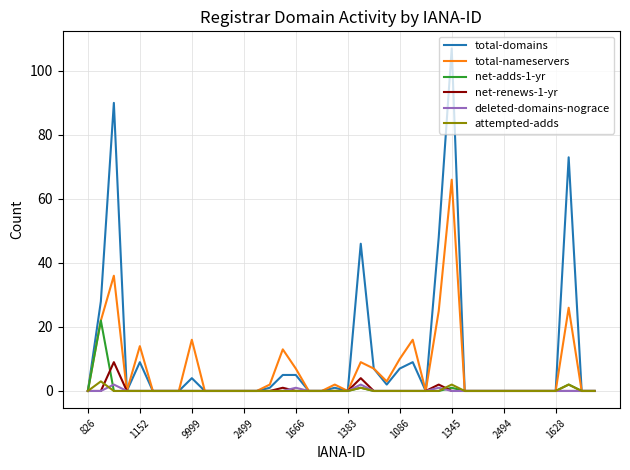

What is the maximum value shown in the chart?

107